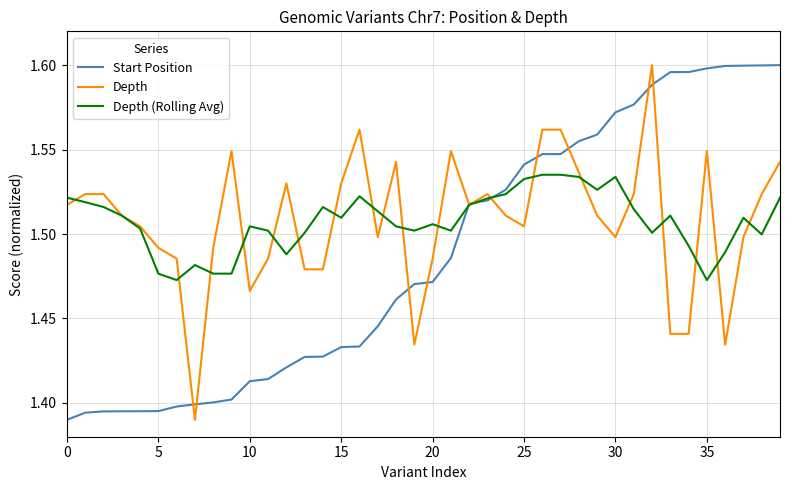

What are all the series names shown in the legend?

Start Position, Depth, Depth (Rolling Avg)